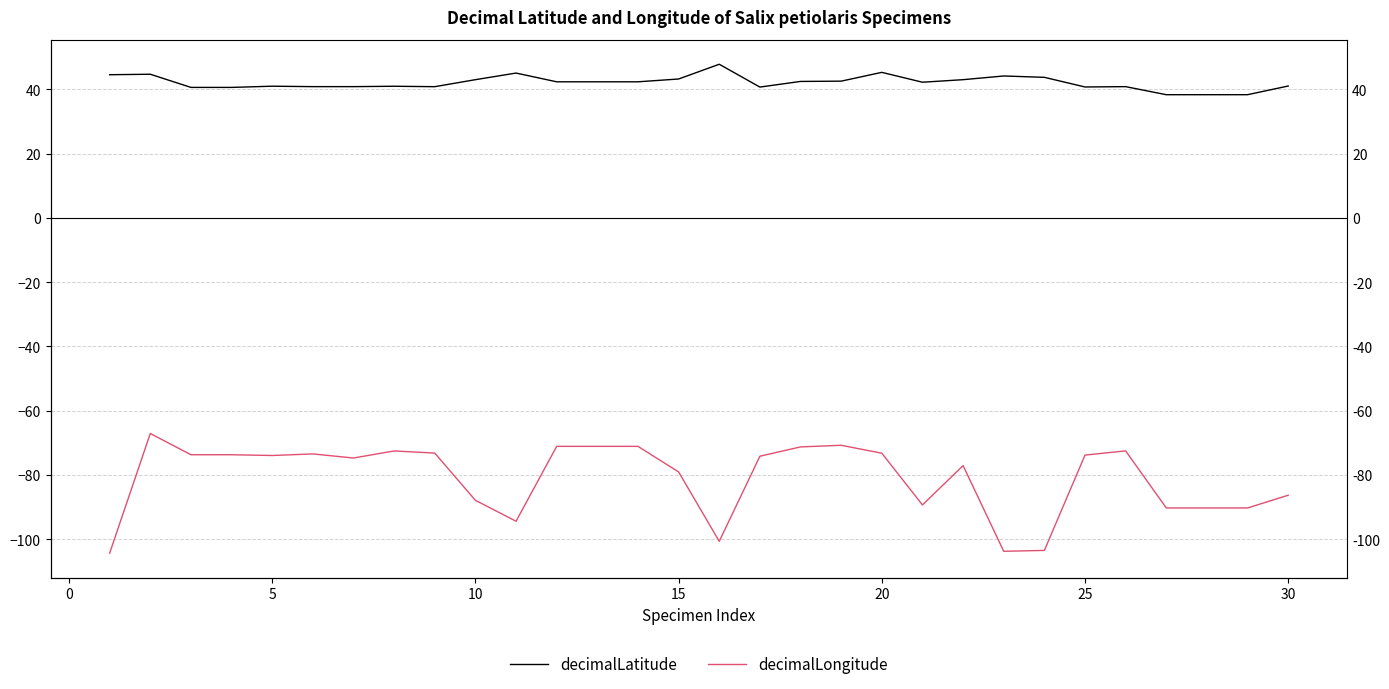

How many data points in decimalLatitude are less than 42?

14